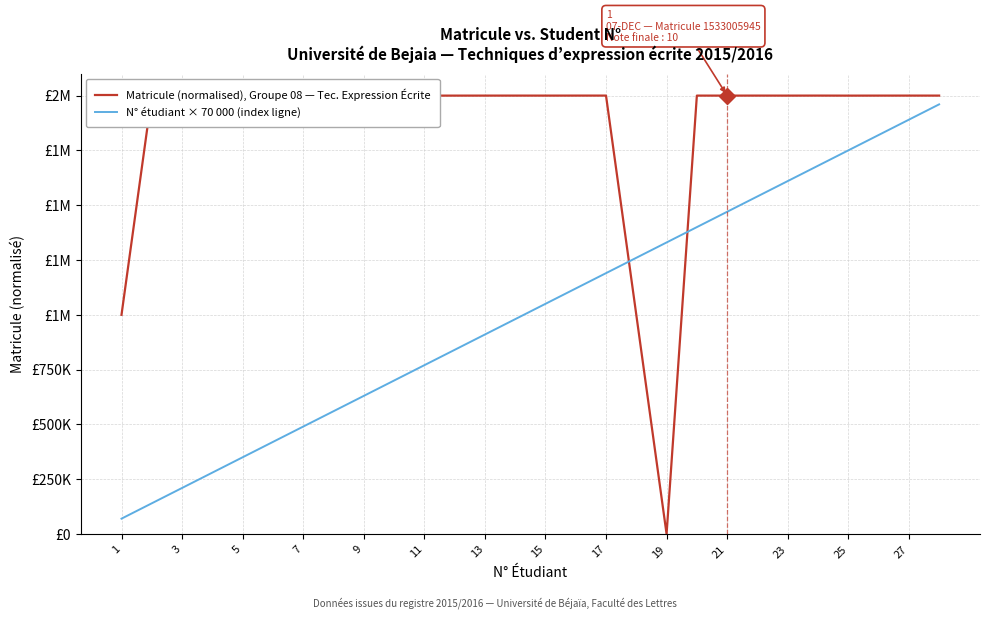

Does the chart have visible grid lines?

Yes